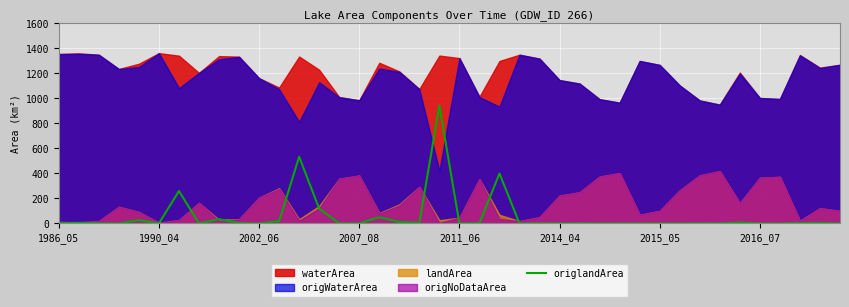

How many points are higher than both their immediate neighbors (excluding endpoints)?

14